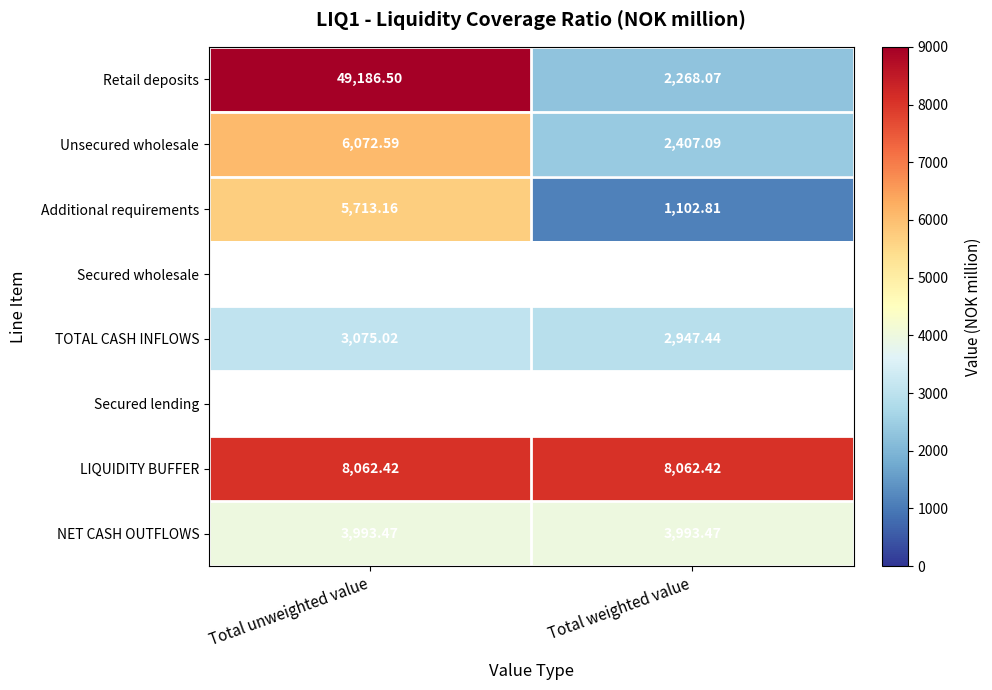

Which series has the largest total across all categories?

Retail deposits